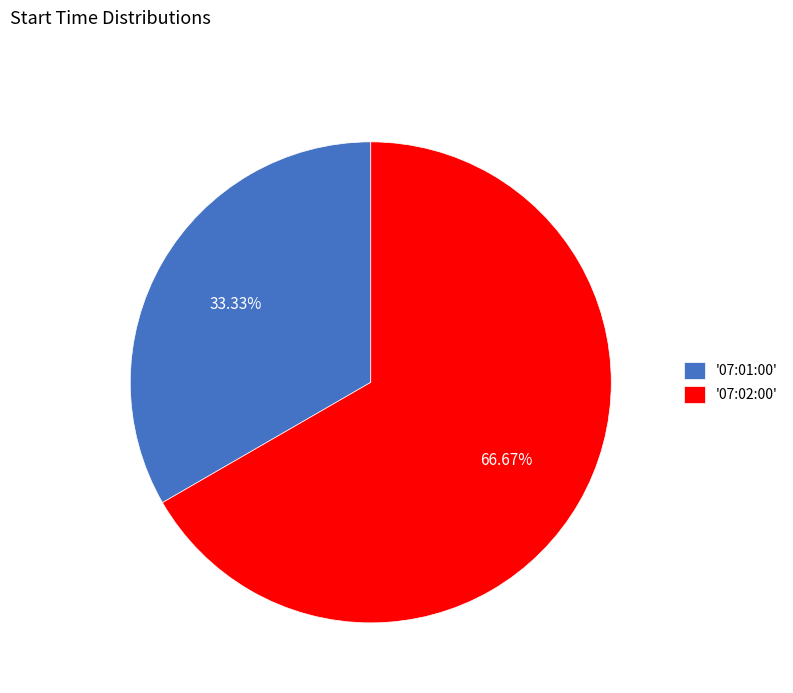

Count the number of slices in the pie.

2